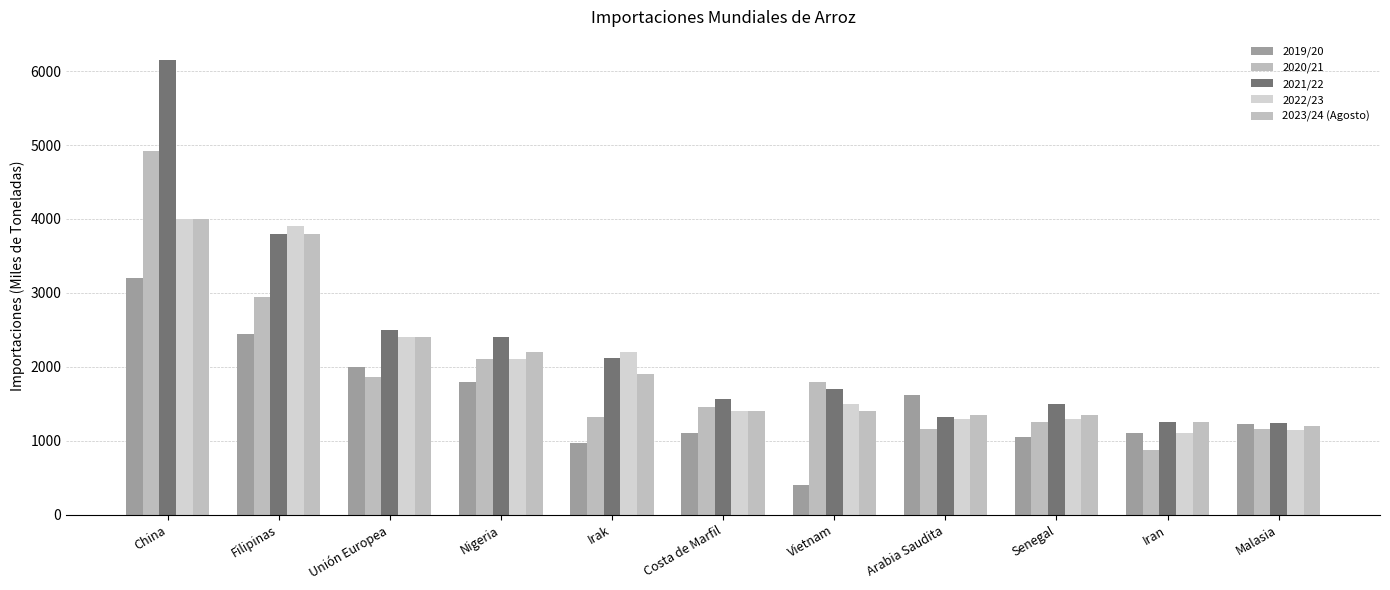

The 2023/24 (Agosto) series shows 1250 at Iran. True or false?

True